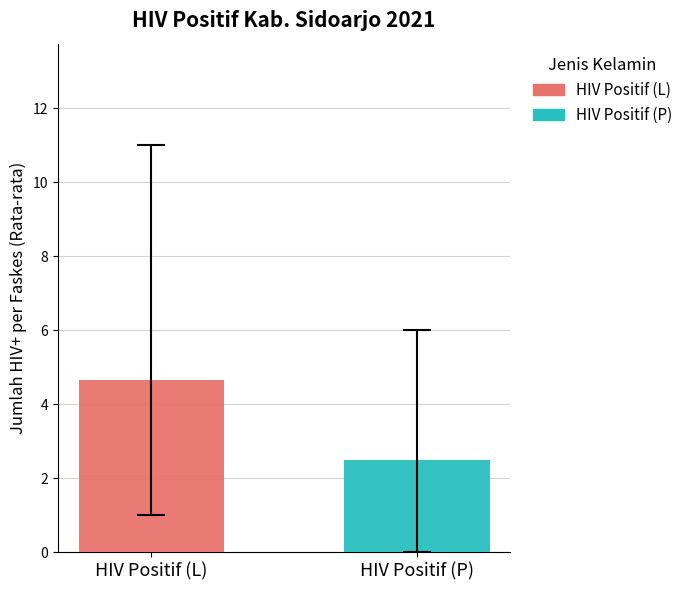

Rank the series by their average value, from lowest to highest.

HIV Positif (P), HIV Positif (L)